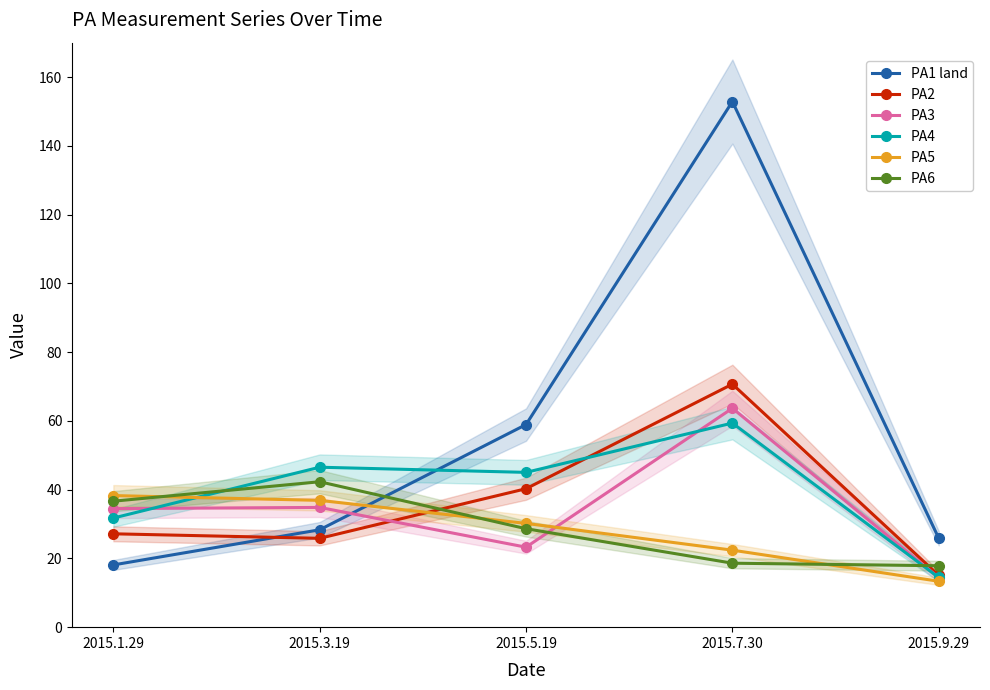

How many interior local valleys does the PA3 series have?

1